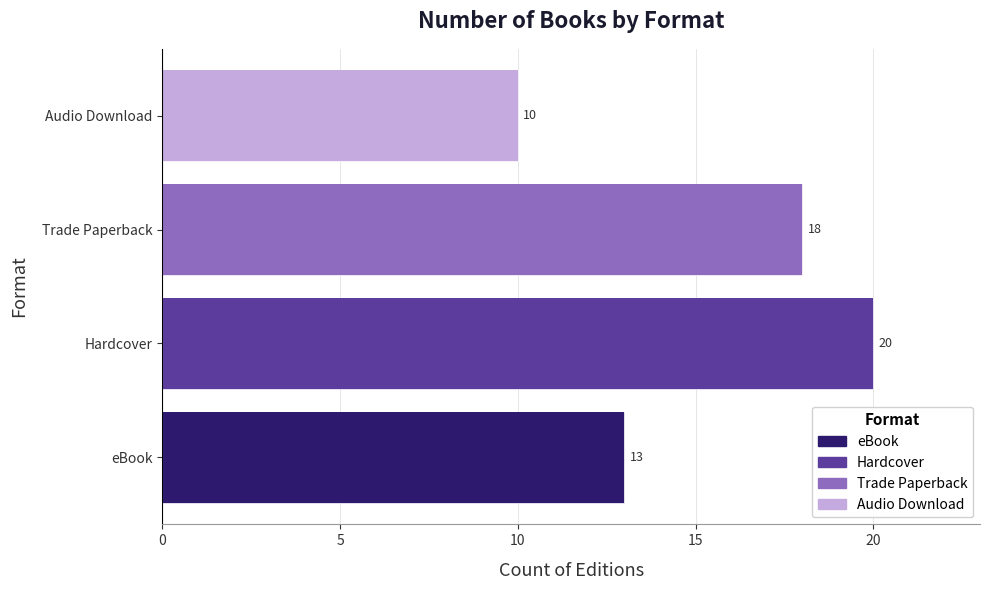

Is it true that the value at Trade Paperback is 10?

False